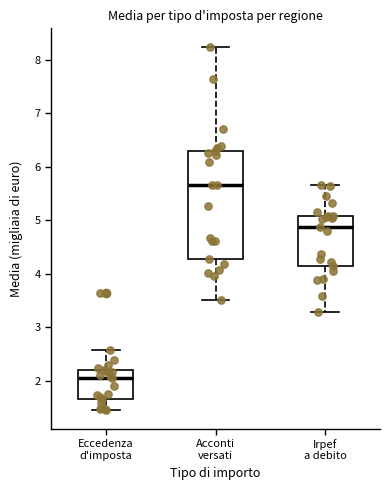

Reading left to right, transcribe this box plot: for each box, give where its median line is, the range the box spans, and where its two whiskers end, as read against the y-axis. The values are not printed on the chart, so give them approximately, as read against the axis.

Eccedenza d'imposta: median 2.1, box 1.7 to 2.2, whiskers 1.5 to 2.6
Acconti versati: median 5.7, box 4.3 to 6.3, whiskers 3.5 to 8.3
Irpef a debito: median 4.9, box 4.2 to 5.1, whiskers 3.3 to 5.7